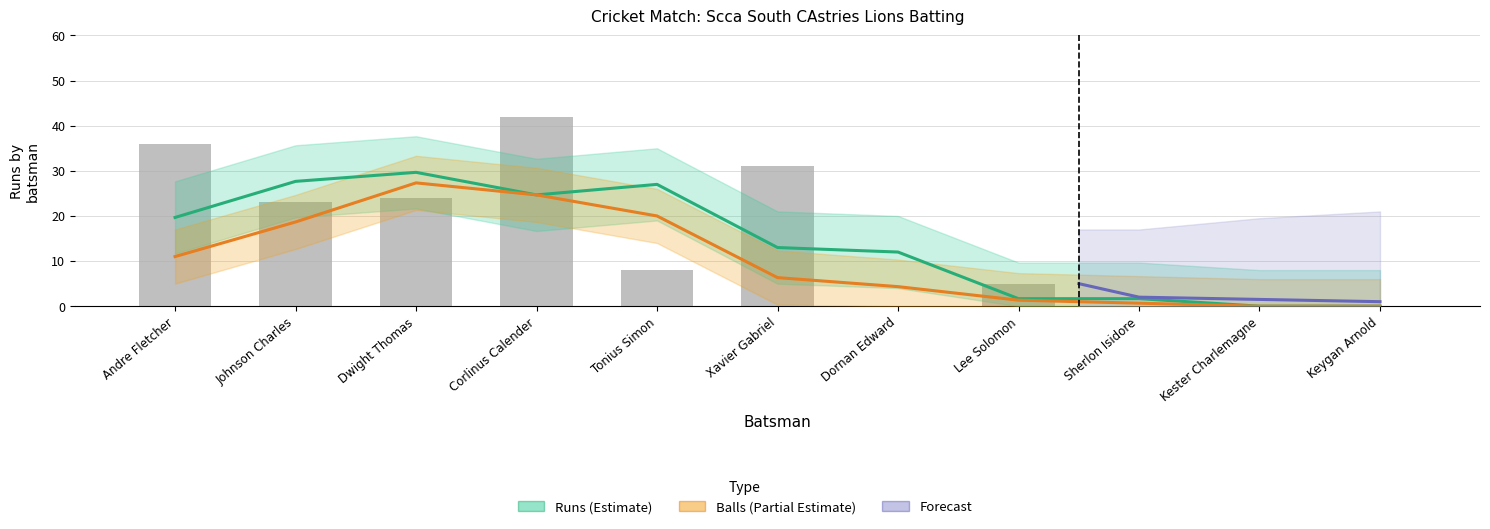

What is the value of the 6th bar from the left?

31